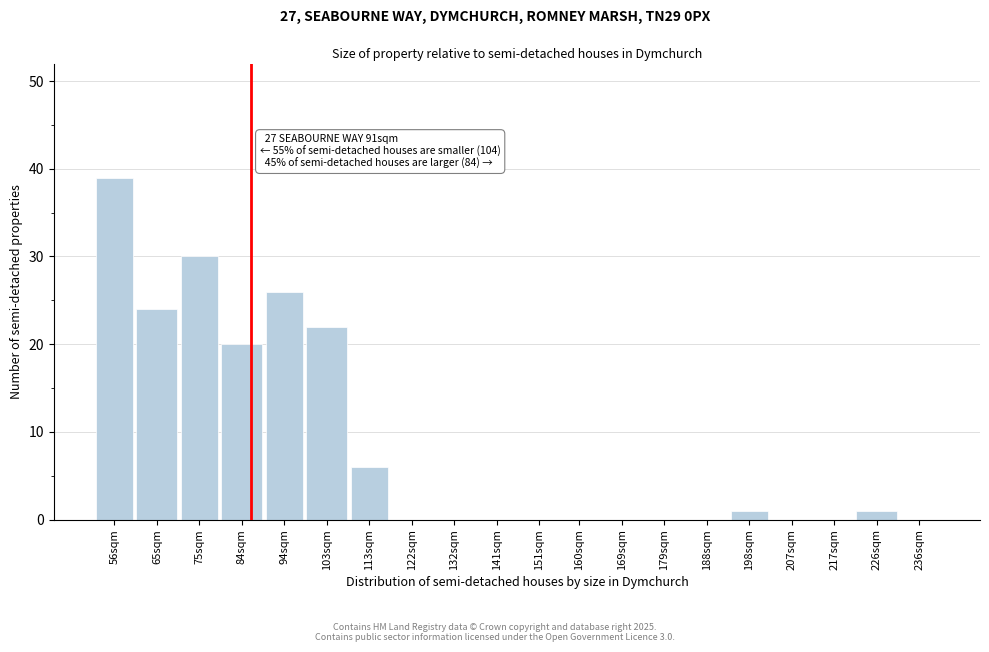

Reading left to right, list all the values displayed in this chart.

56sqm=39	65sqm=24	75sqm=30	84sqm=20	94sqm=26	103sqm=22	113sqm=6	122sqm=0	132sqm=0	141sqm=0	151sqm=0	160sqm=0	169sqm=0	179sqm=0	188sqm=0	198sqm=1	207sqm=0	217sqm=0	226sqm=1	236sqm=0